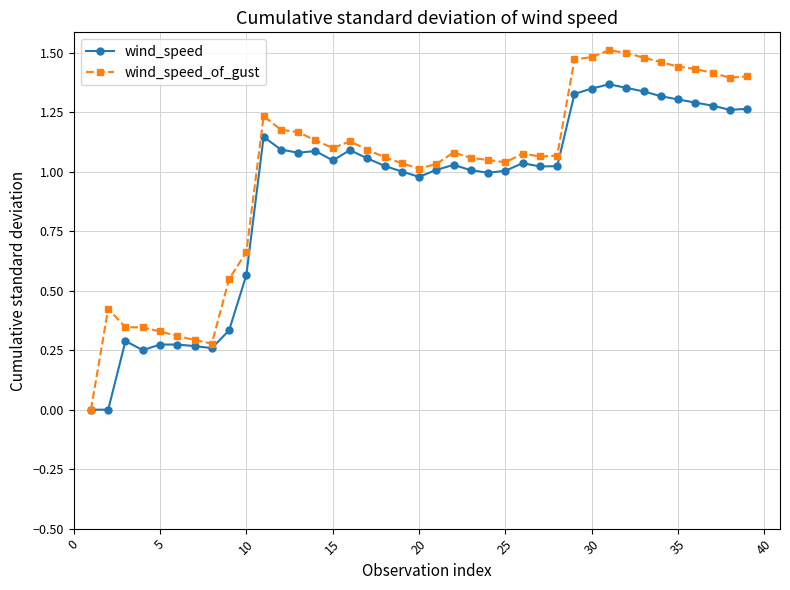

Which series has the widest spread of values?

wind_speed_of_gust